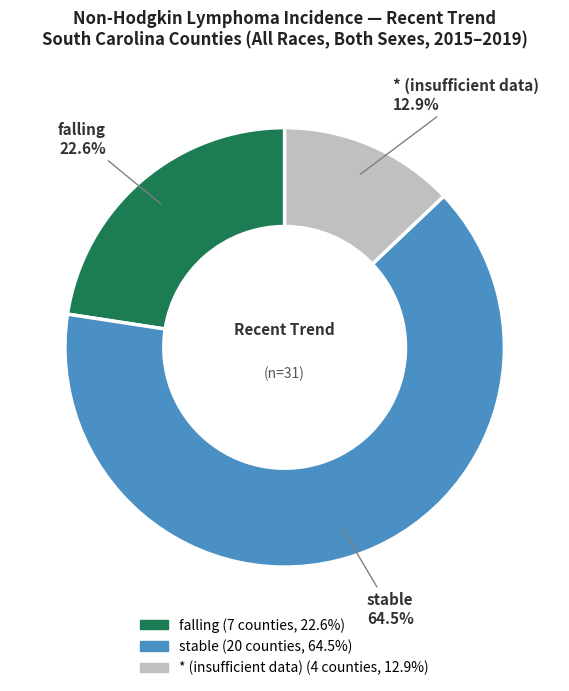

Is there a majority slice in this chart?

Yes